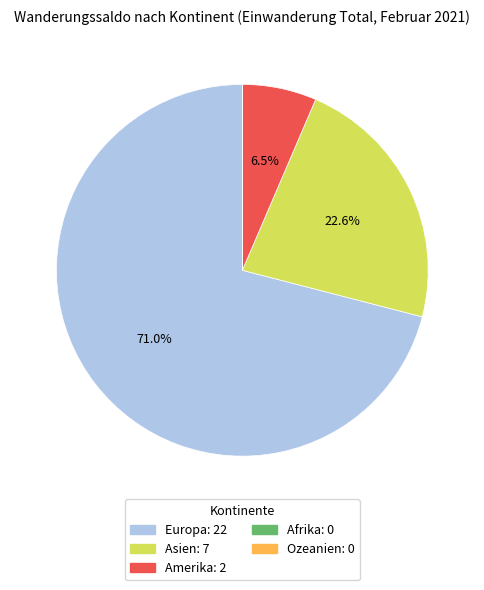

Which category has the biggest portion of the pie?

Europa